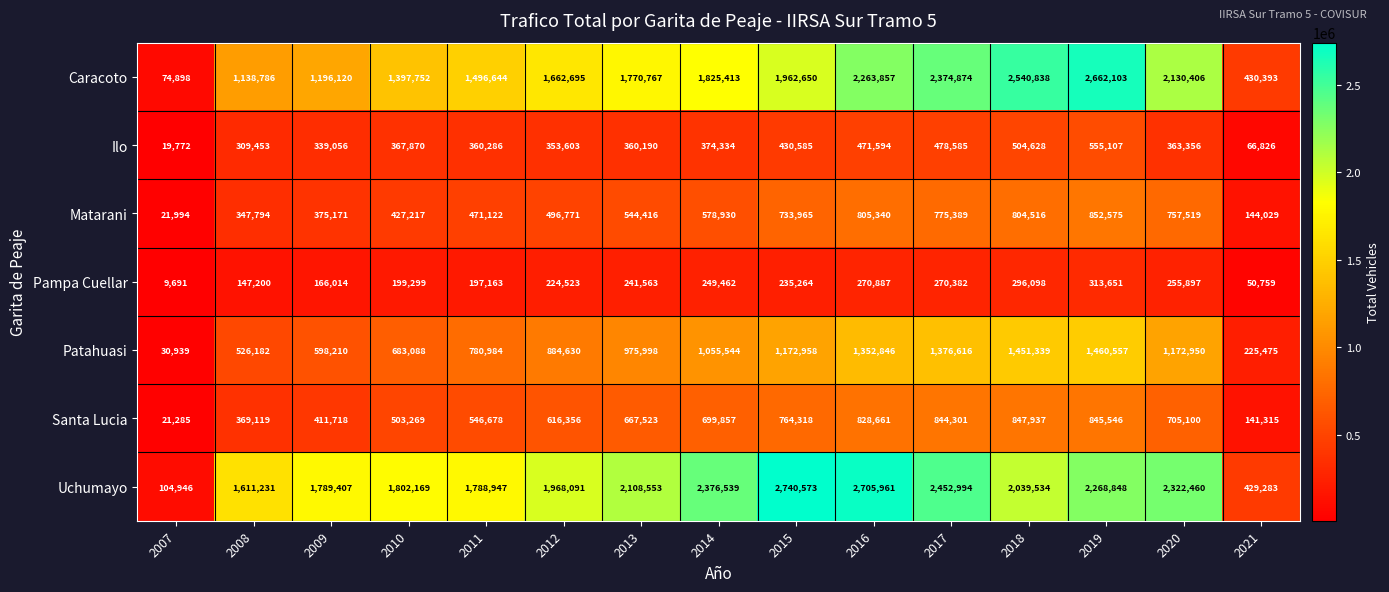

At which label is Patahuasi closest to 745748?

2011